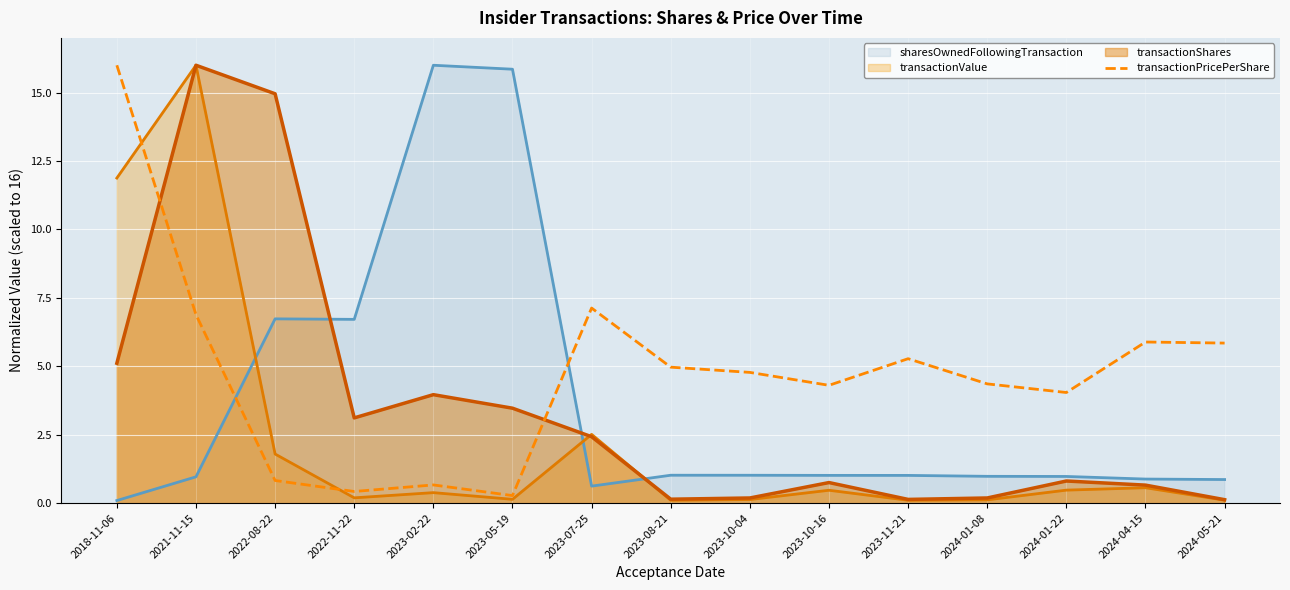

At which label does the data first exceed 4?

2018-11-06